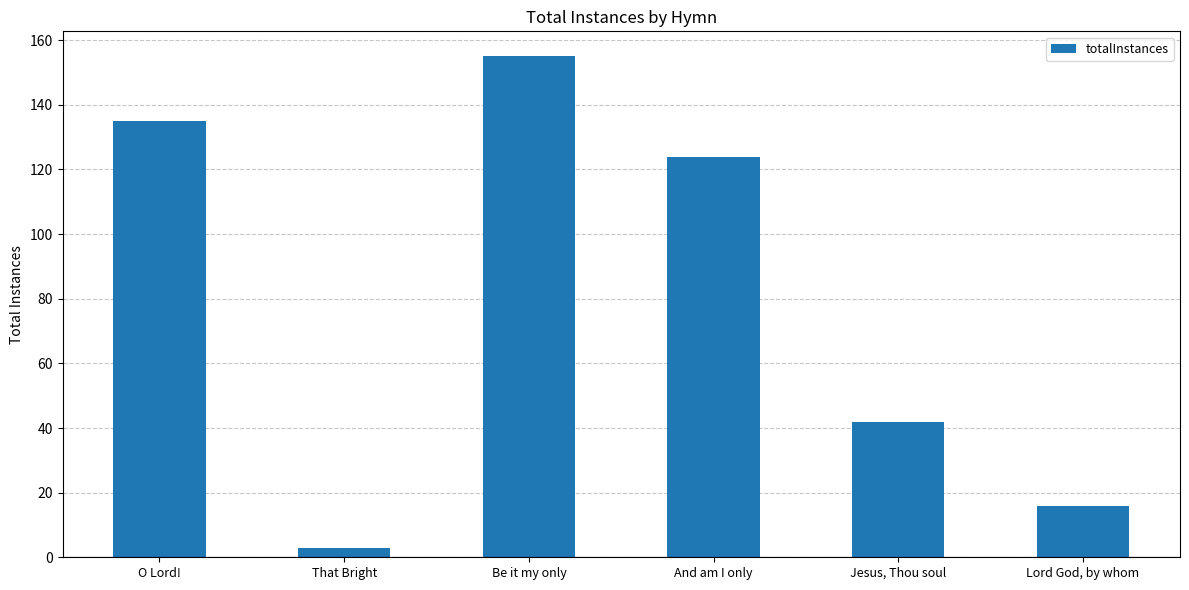

Reading right to left, transcribe all the data shown in this chart.

Lord God, by whom=16	Jesus, Thou soul=42	And am I only=124	Be it my only=155	That Bright=3	O Lord!=135